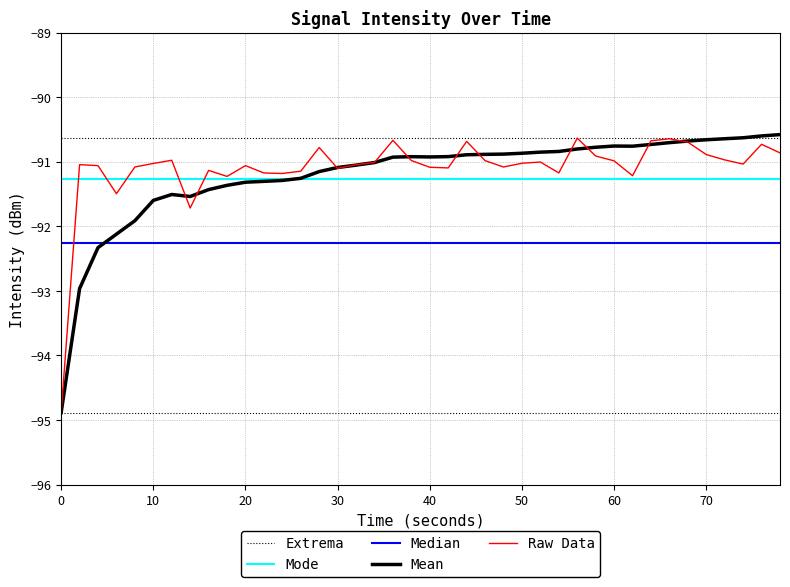

What is the lowest value of the Raw Data series?

-94.9